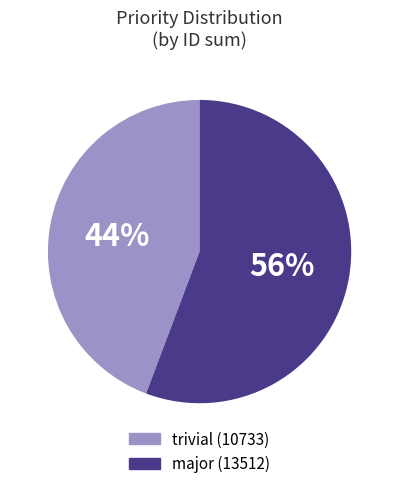

To the nearest percent, what is the average slice percentage?

50%